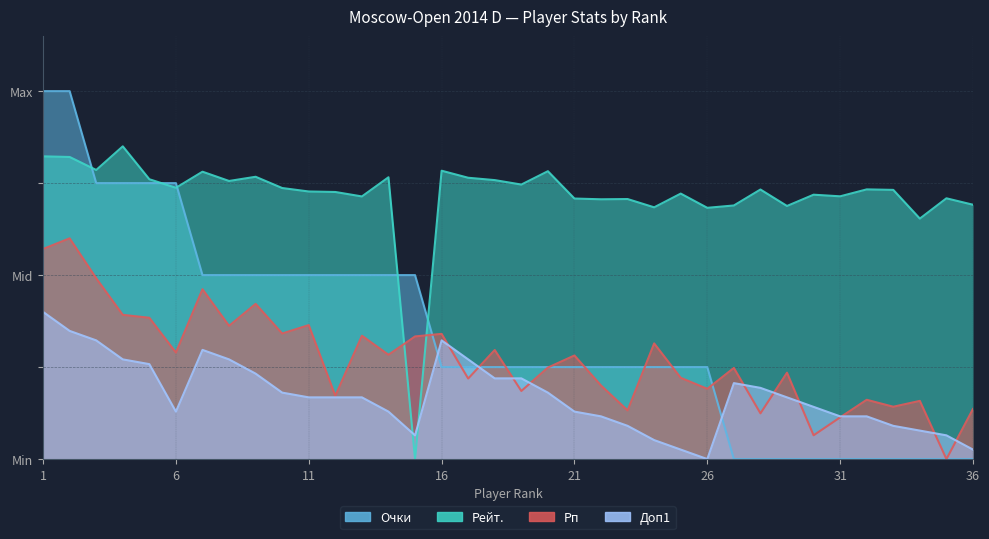

True or false: Доп1 has more than 2 interior local peaks.

True